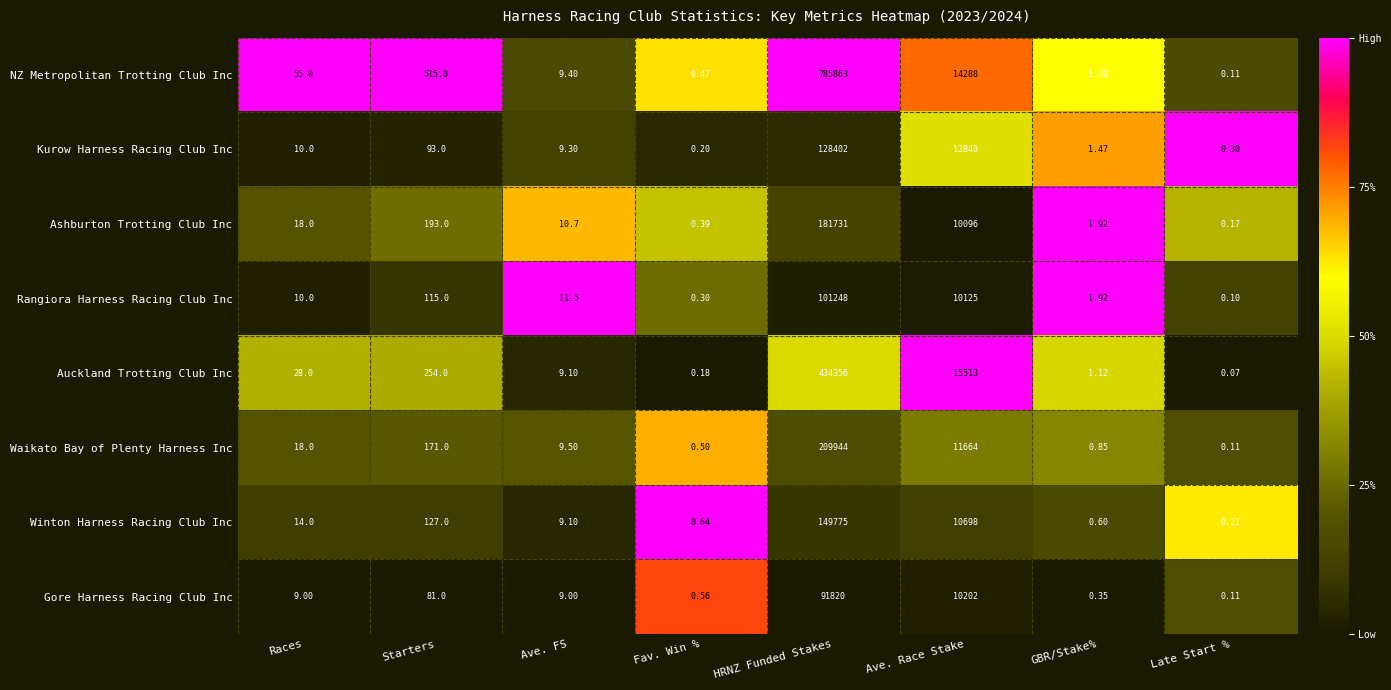

At which category does the chart reach its minimum across all series?

Late Start %